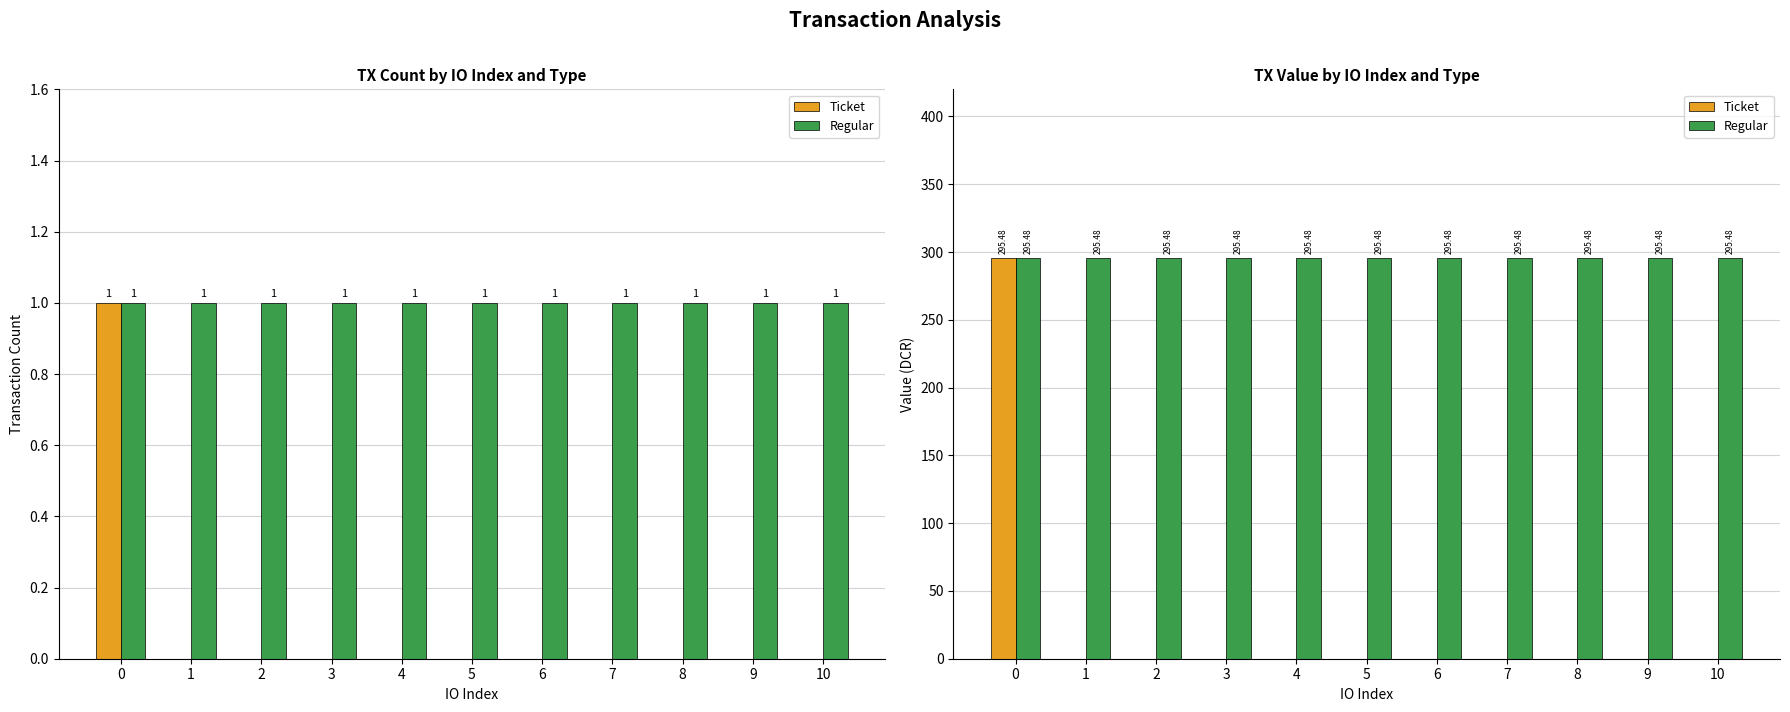

What is the sum of all Regular values?

3250.3